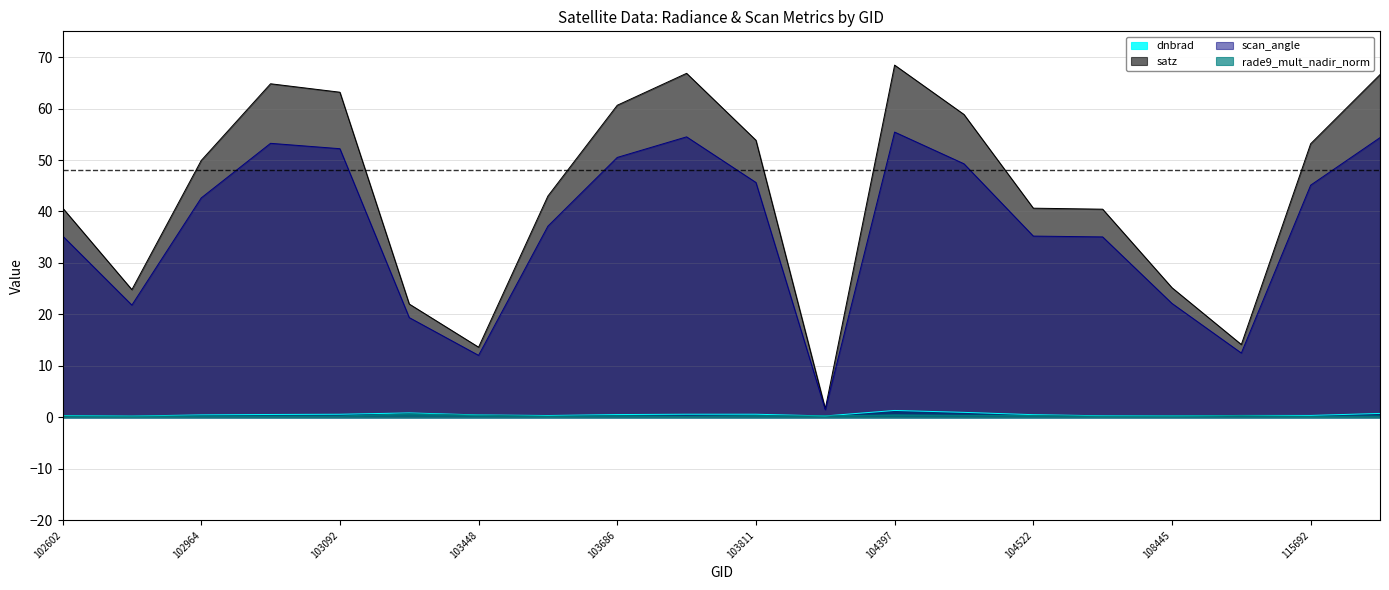

Where does the scan_angle series first go above 42?

102964